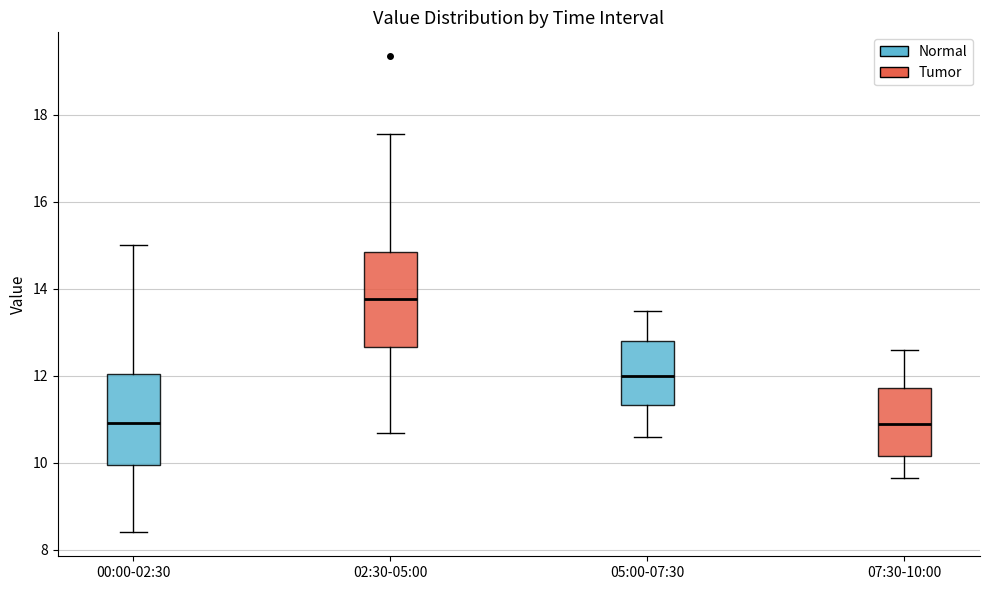

Reading left to right, read every box against the y-axis: the position of its median line, the range the box covers, and the ends of its whiskers. The values are not printed on the chart, so give them approximately, as read against the axis.

00:00-02:30: median 11.0, box 10.0 to 12.0, whiskers 8.4 to 15.0
02:30-05:00: median 13.8, box 12.6 to 14.8, whiskers 10.6 to 17.6
05:00-07:30: median 12.0, box 11.4 to 12.8, whiskers 10.6 to 13.6
07:30-10:00: median 11.0, box 10.2 to 11.8, whiskers 9.6 to 12.6